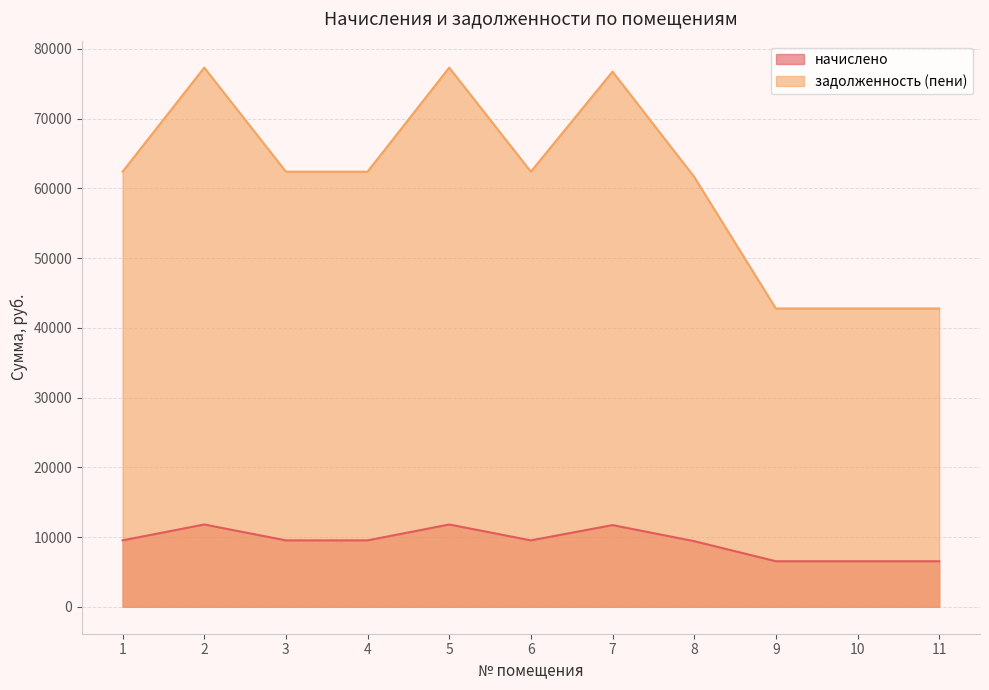

Does the chart display data point markers on the line(s)?

No